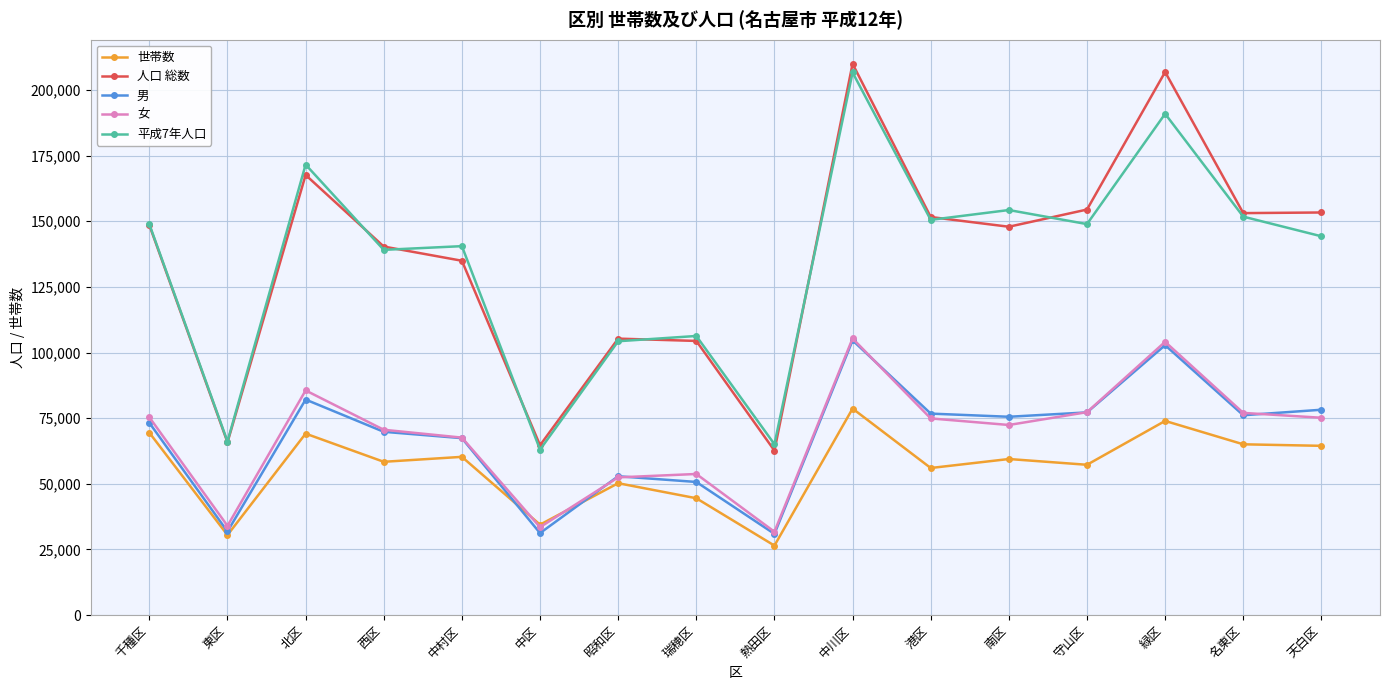

Is it true that 女 equals 85559 at 北区?

True